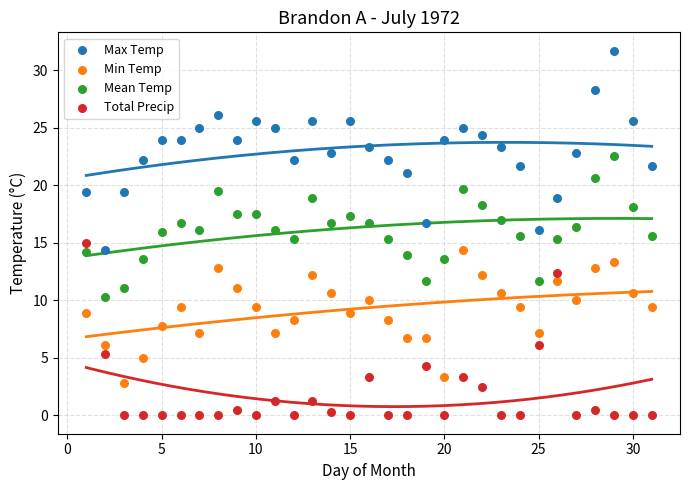

Which series contains the lowest Y value?

Total Precip